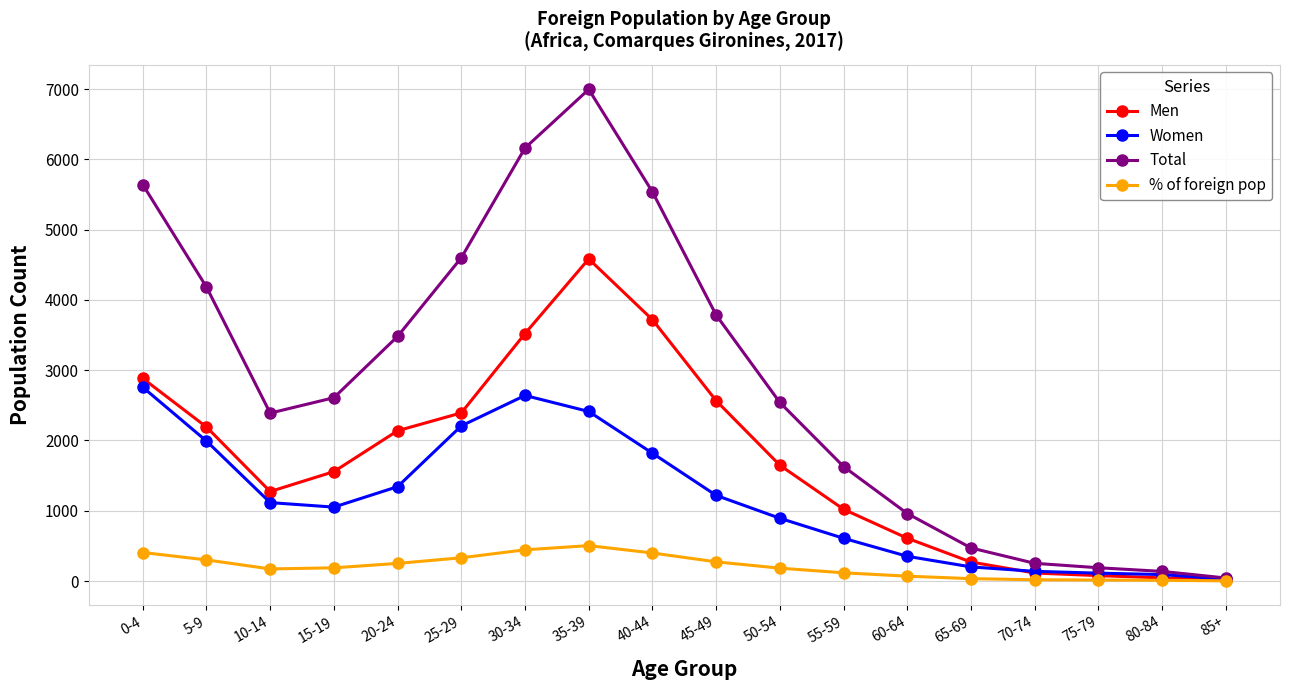

Does the chart display data point markers on the line(s)?

Yes